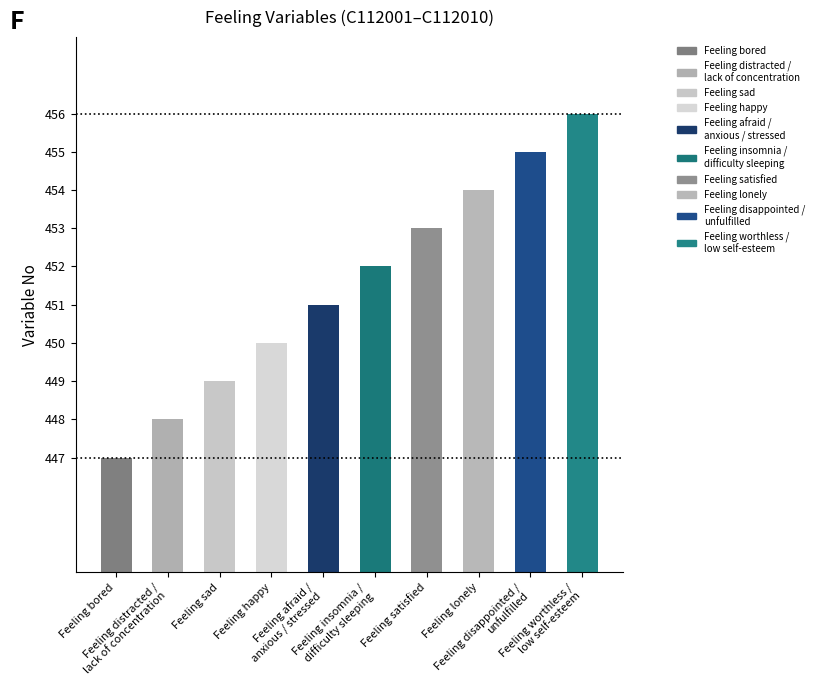

What is the value of the 5th bar from the left?

451